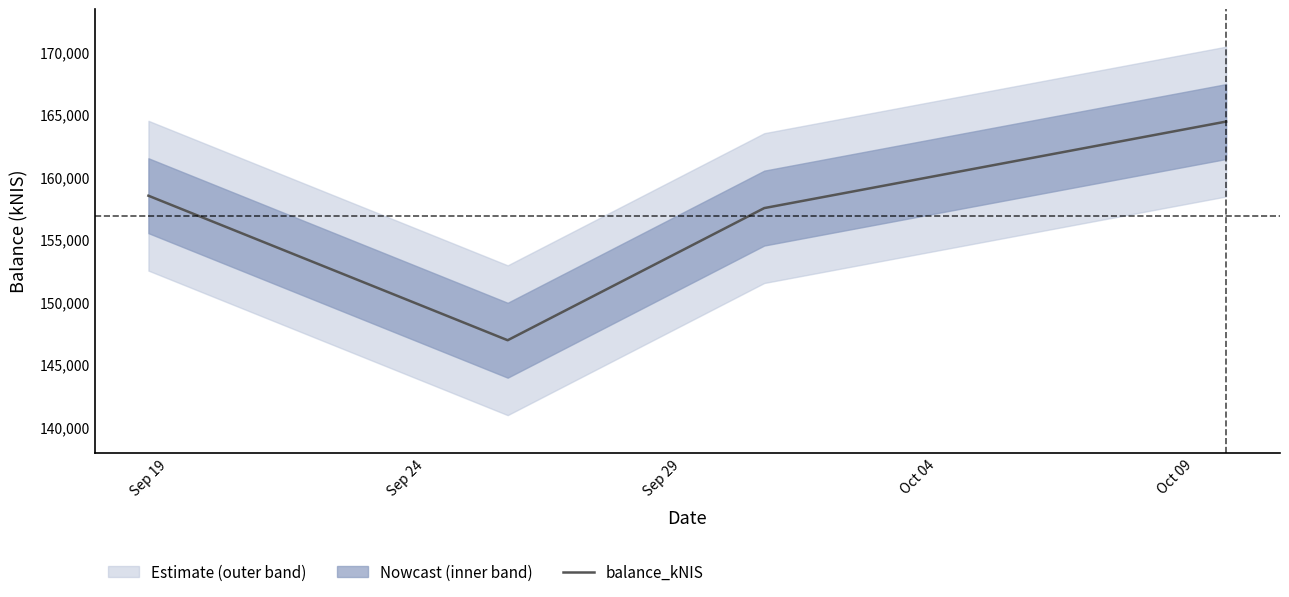

True or false: balance_kNIS has more than 2 interior local peaks.

False